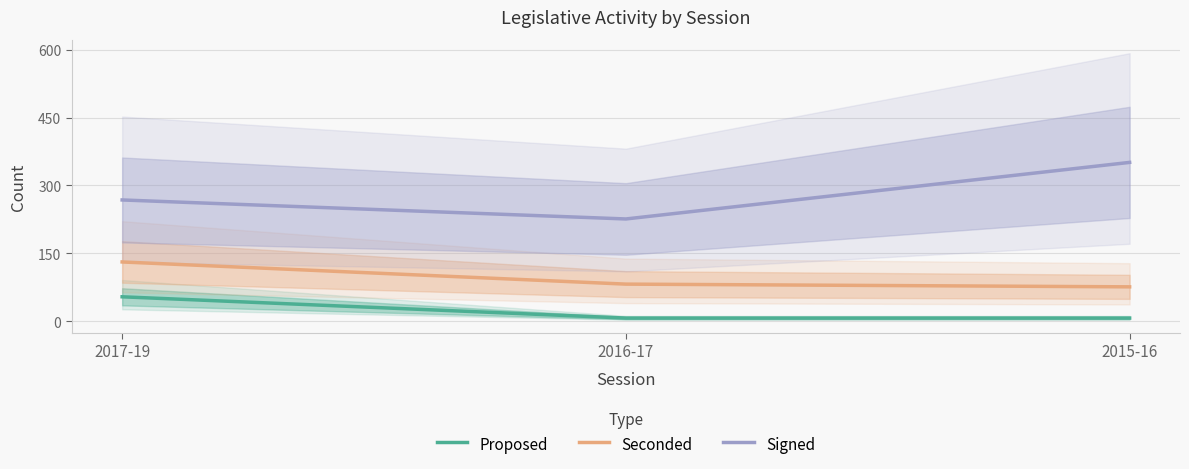

Reading left to right, list all the values displayed in this chart.

Proposed: 54	7	7
Seconded: 131	82	76
Signed: 268	226	351